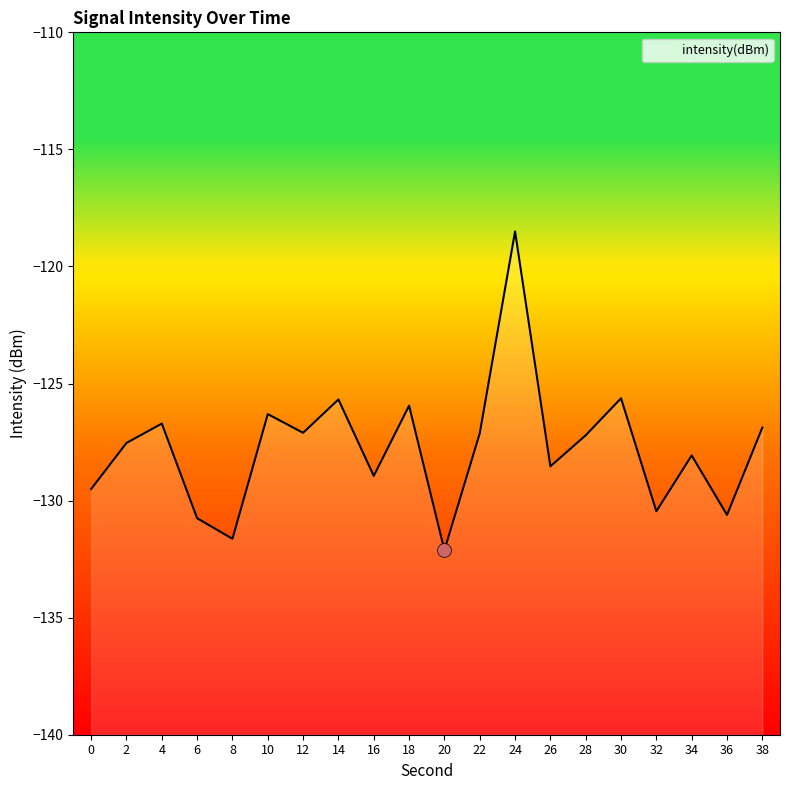

True or false: there are more than 2 points higher than both neighbors.

True